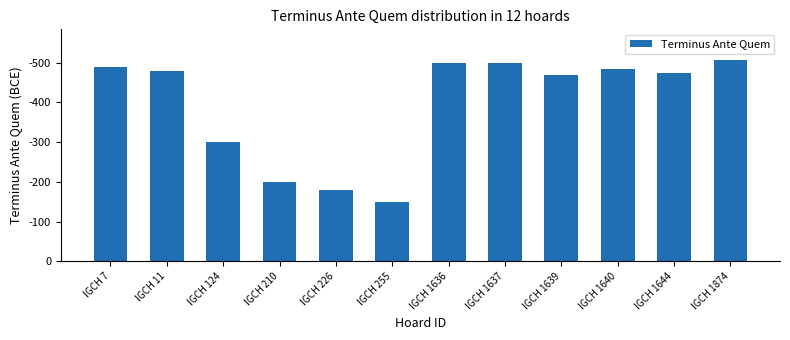

Is it true that the value at IGCH 1640 is 485?

True